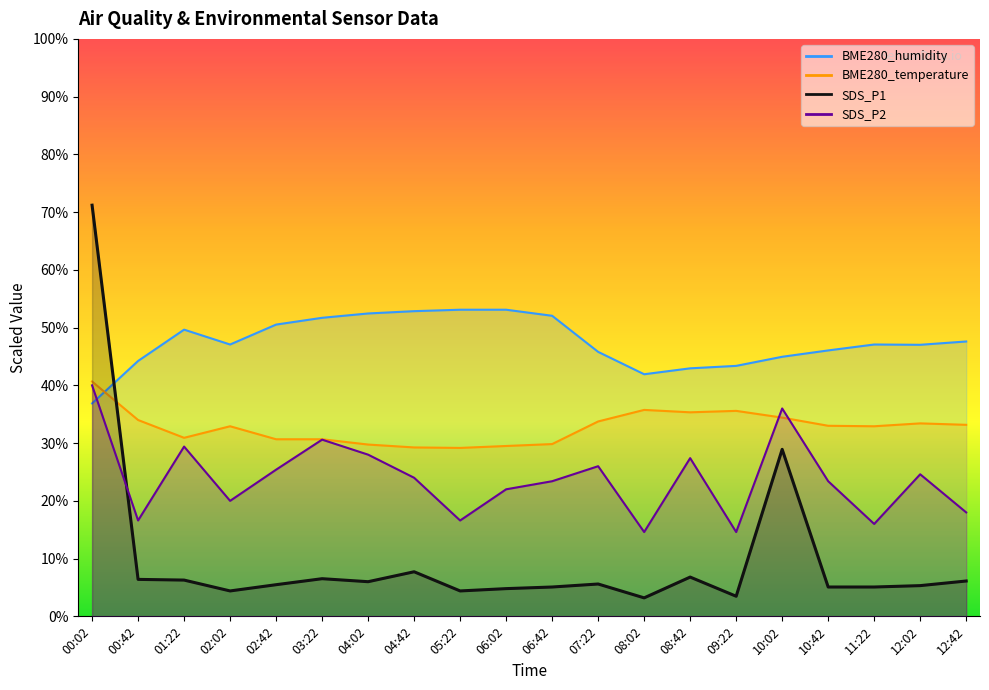

What is the total value across all series at 03:22?

119.5